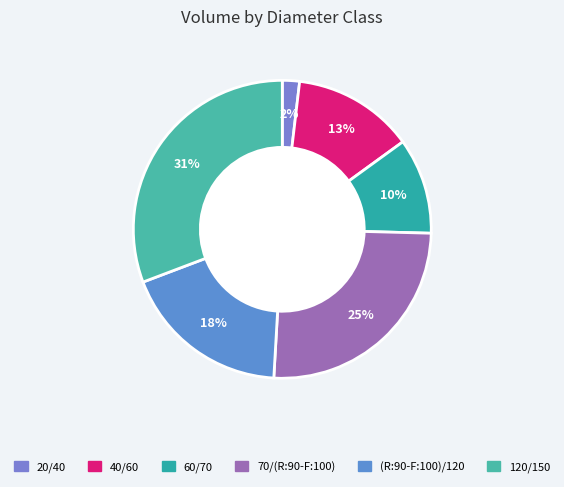

Combined, what portion of the pie is 60/70 and 40/60?

23.6%